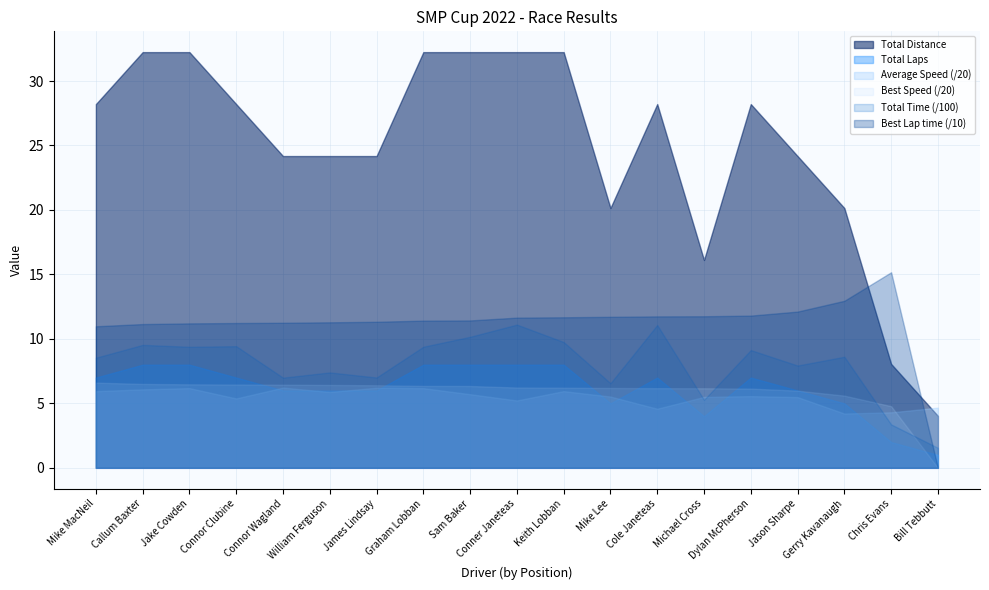

Reading left to right, extract all data points from this chart.

Total Laps: Mike MacNeil=7.0	Callum Baxter=8.0	Jake Cowden=8.0	Connor Clubine=7.0	Connor Wagland=6.0	William Ferguson=6.0	James Lindsay=6.0	Graham Lobban=8.0	Sam Baker=8.0	Conner Janeteas=8.0	Keith Lobban=8.0	Mike Lee=5.0	Cole Janeteas=7.0	Michael Cross=4.0	Dylan McPherson=7.0	Jason Sharpe=6.0	Gerry Kavanaugh=5.0	Chris Evans=2.0	Bill Tebbutt=1.0
Best Lap time: Mike MacNeil=109.8	Callum Baxter=111.5	Jake Cowden=112.0	Connor Clubine=112.3	Connor Wagland=112.5	William Ferguson=112.9	James Lindsay=113.3	Graham Lobban=114.2	Sam Baker=114.3	Conner Janeteas=116.5	Keith Lobban=116.8	Mike Lee=117.1	Cole Janeteas=117.4	Michael Cross=117.5	Dylan McPherson=118.1	Jason Sharpe=121.2	Gerry Kavanaugh=129.5	Chris Evans=151.7	Bill Tebbutt=0.0
Best Speed: Mike MacNeil=132.2	Callum Baxter=130.1	Jake Cowden=129.5	Connor Clubine=129.2	Connor Wagland=129.0	William Ferguson=128.6	James Lindsay=128.1	Graham Lobban=127.1	Sam Baker=126.9	Conner Janeteas=124.6	Keith Lobban=124.3	Mike Lee=123.9	Cole Janeteas=123.5	Michael Cross=123.4	Dylan McPherson=122.9	Jason Sharpe=119.7	Gerry Kavanaugh=112.0	Chris Evans=95.7	Bill Tebbutt=0.0
Average Speed: Mike MacNeil=118.9	Callum Baxter=121.7	Jake Cowden=123.7	Connor Clubine=107.7	Connor Wagland=124.5	William Ferguson=117.6	James Lindsay=124.3	Graham Lobban=123.6	Sam Baker=114.2	Conner Janeteas=104.5	Keith Lobban=119.0	Mike Lee=110.6	Cole Janeteas=91.7	Michael Cross=110.0	Dylan McPherson=111.2	Jason Sharpe=109.7	Gerry Kavanaugh=84.2	Chris Evans=86.1	Bill Tebbutt=93.3
Total Time: Mike MacNeil=853.9	Callum Baxter=953.5	Jake Cowden=938.6	Connor Clubine=943.4	Connor Wagland=699.4	William Ferguson=739.9	James Lindsay=700.5	Graham Lobban=939.1	Sam Baker=1016.2	Conner Janeteas=1110.8	Keith Lobban=975.6	Mike Lee=656.1	Cole Janeteas=1107.6	Michael Cross=527.6	Dylan McPherson=913.3	Jason Sharpe=793.3	Gerry Kavanaugh=861.4	Chris Evans=337.0	Bill Tebbutt=155.5
Total Distance: Mike MacNeil=28.2	Callum Baxter=32.2	Jake Cowden=32.2	Connor Clubine=28.2	Connor Wagland=24.2	William Ferguson=24.2	James Lindsay=24.2	Graham Lobban=32.2	Sam Baker=32.2	Conner Janeteas=32.2	Keith Lobban=32.2	Mike Lee=20.1	Cole Janeteas=28.2	Michael Cross=16.1	Dylan McPherson=28.2	Jason Sharpe=24.2	Gerry Kavanaugh=20.1	Chris Evans=8.1	Bill Tebbutt=4.0